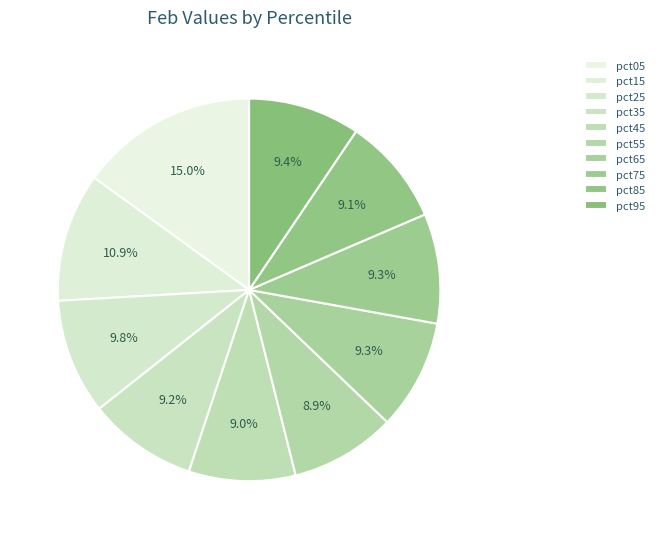

To the nearest percent, what is the difference between the pct35 and pct05 slice percentages?

6%